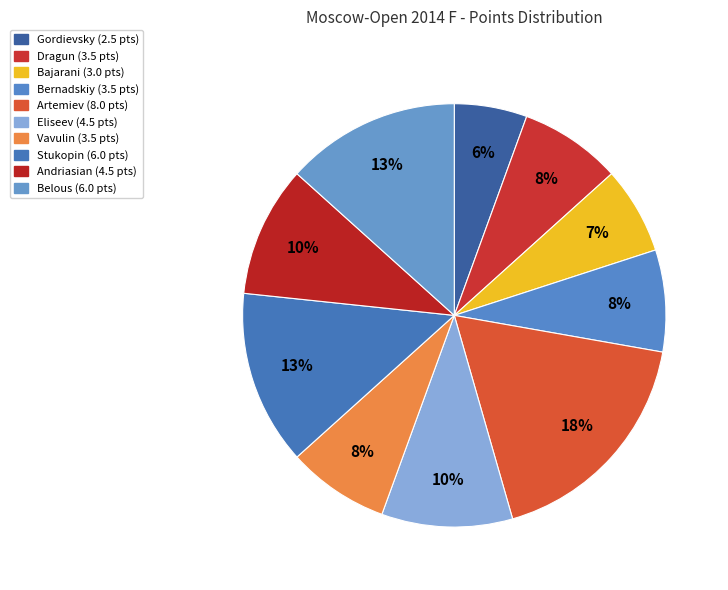

What is the largest slice in the pie chart?

IM Artemiev Vladislav